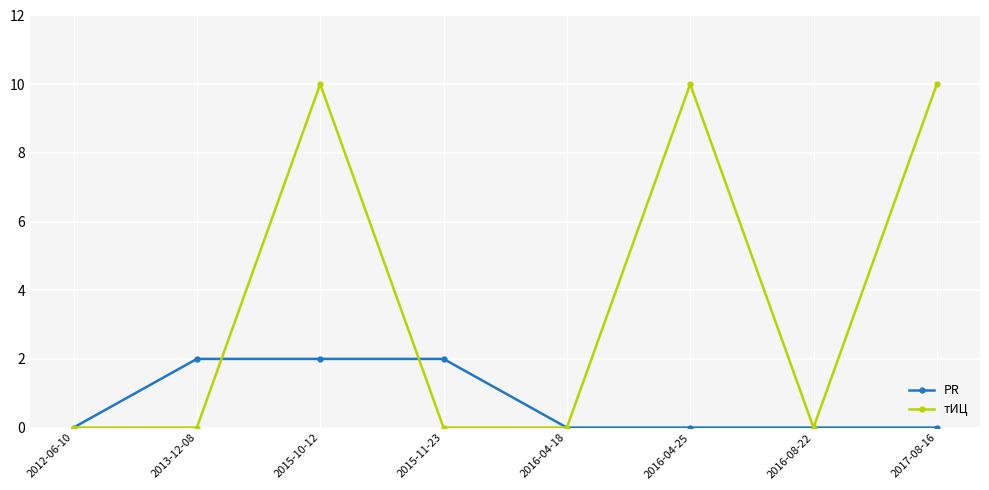

True or false: тИЦ has more than 2 interior local peaks.

False